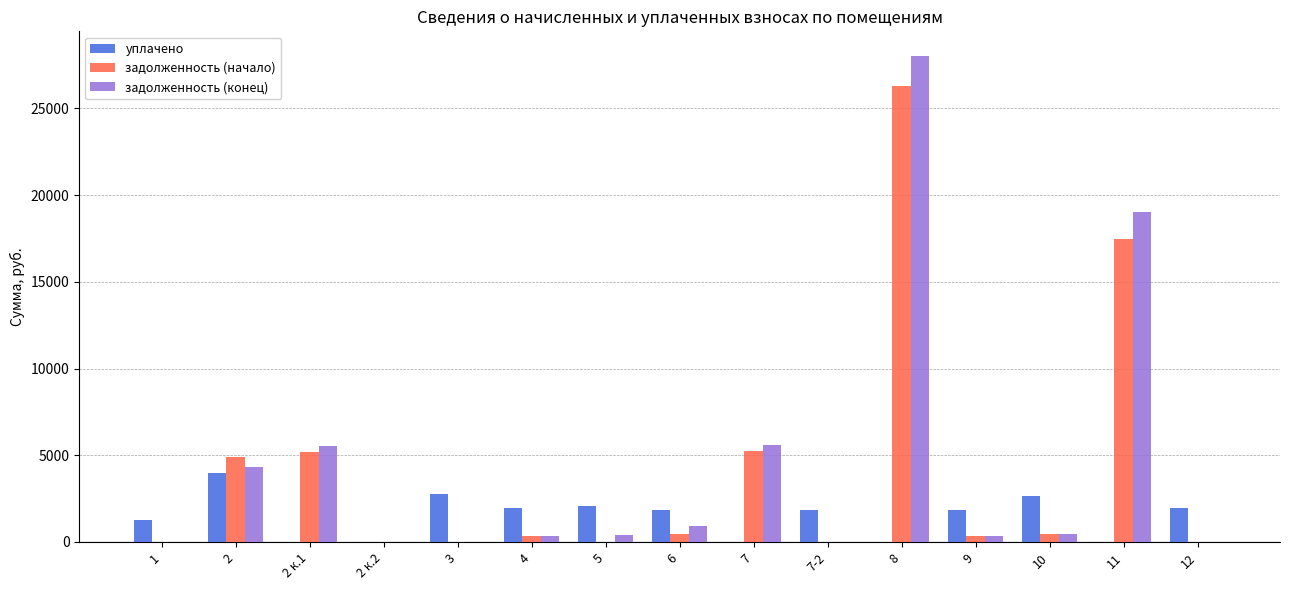

Is it true that уплачено equals 1848.8 at 9?

True